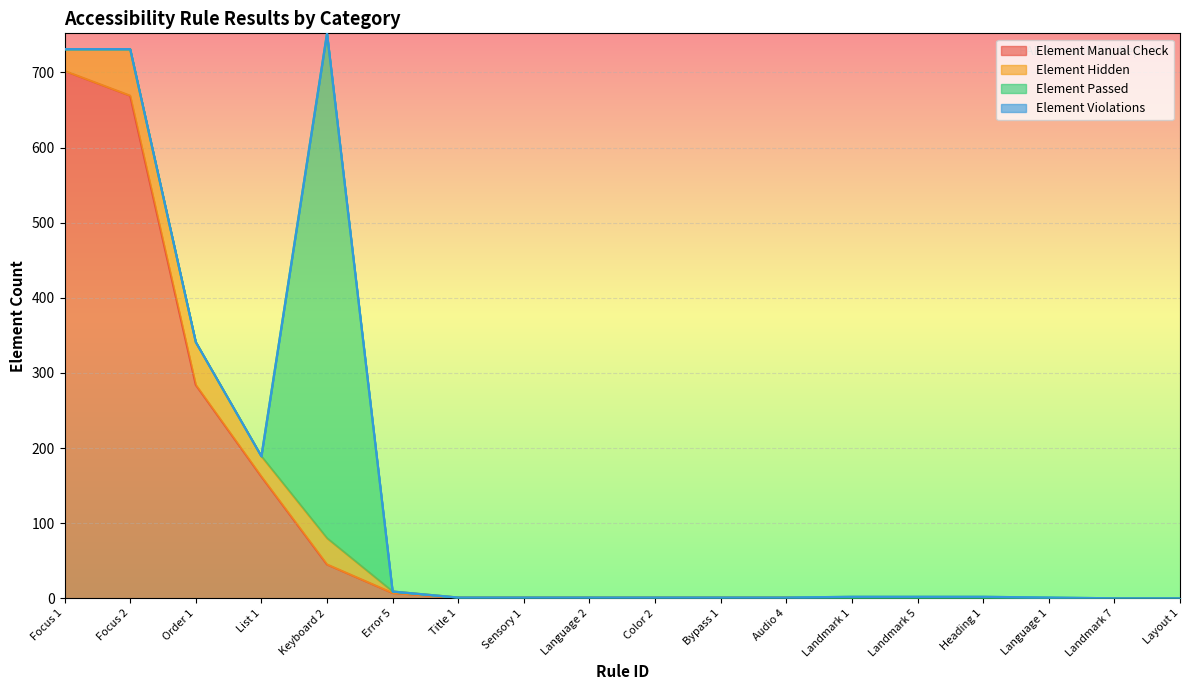

Which series has the largest range (max minus min)?

Element Manual Check